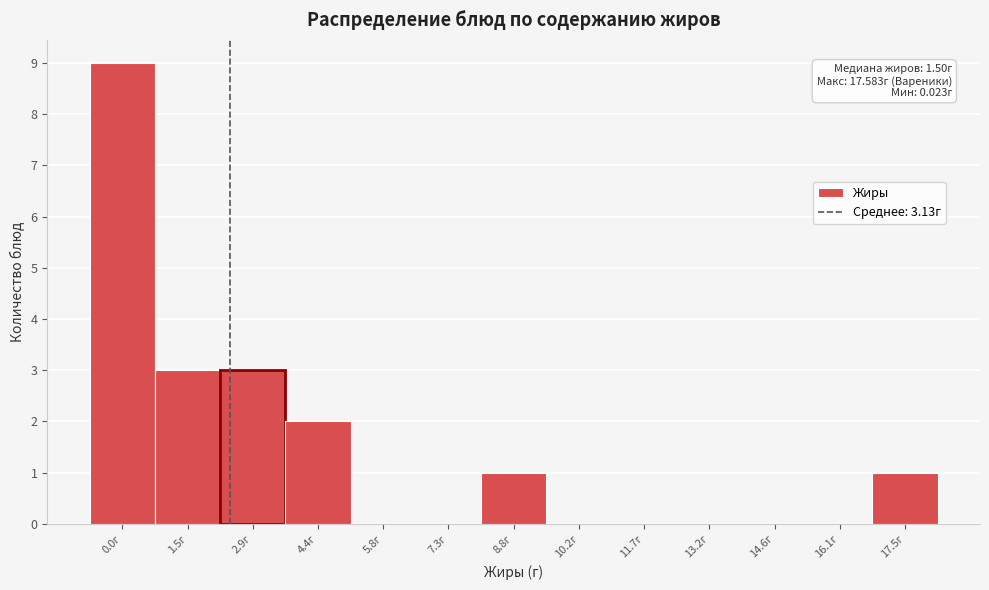

Reading right to left, list all the values displayed in this chart.

17.5г=1	16.1г=0	14.6г=0	13.2г=0	11.7г=0	10.2г=0	8.8г=1	7.3г=0	5.8г=0	4.4г=2	2.9г=3	1.5г=3	0.0г=9